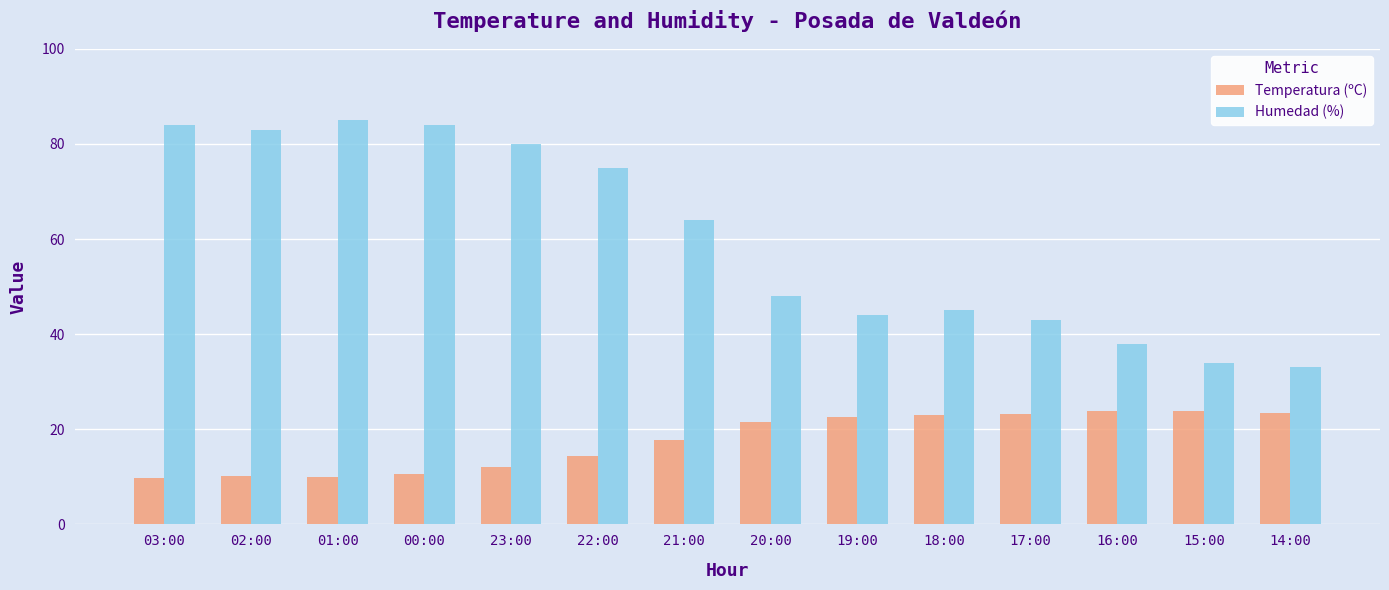

Which series has the largest total across all categories?

Humedad (%)